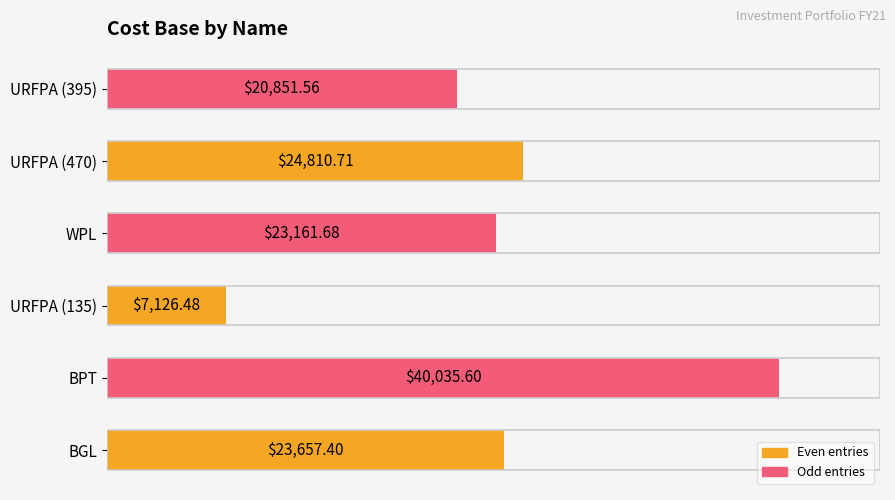

What is the change in value from URFPA (135) to URFPA (470)?

+17684.2